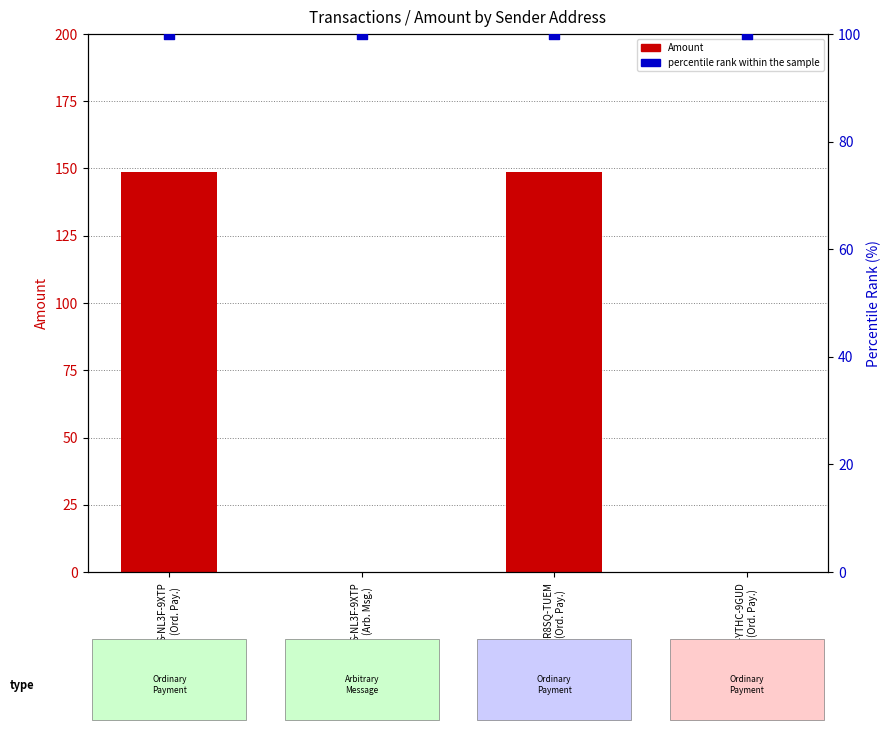

Which series has the largest total across all categories?

percentile rank within the sample